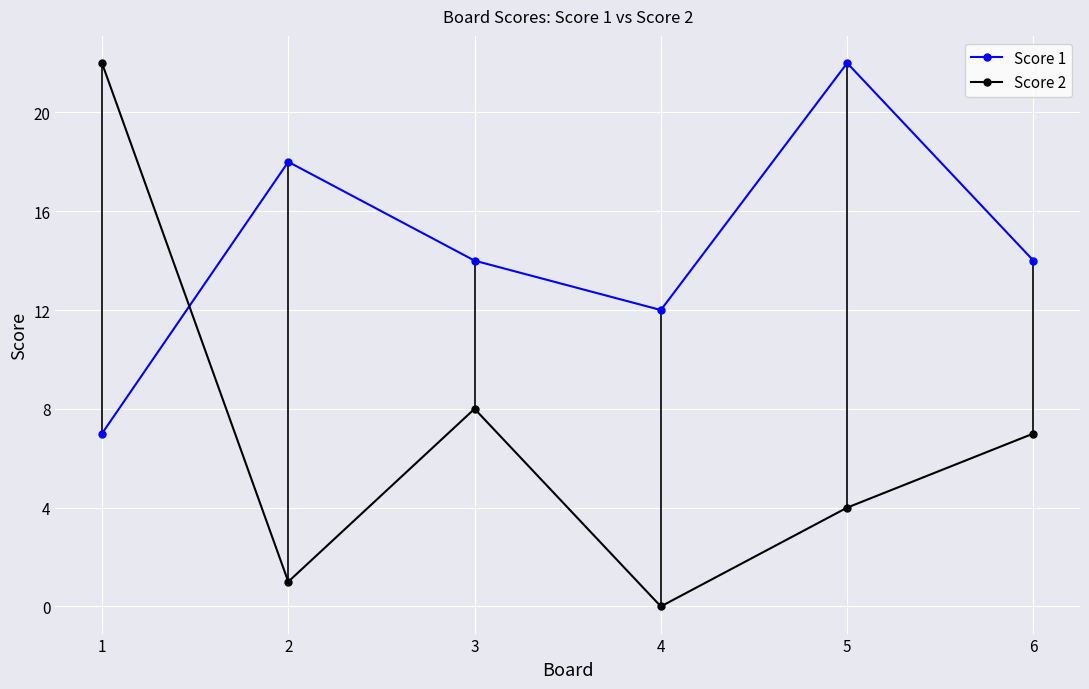

Rank the series at 1 from lowest to highest value.

Score 1, Score 2